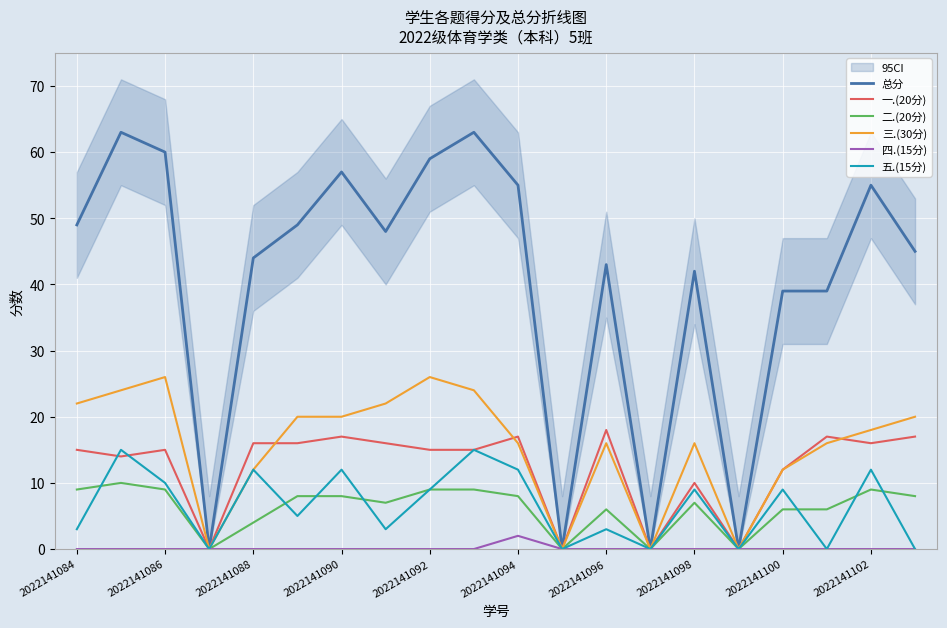

What is the maximum value shown in the chart?

63